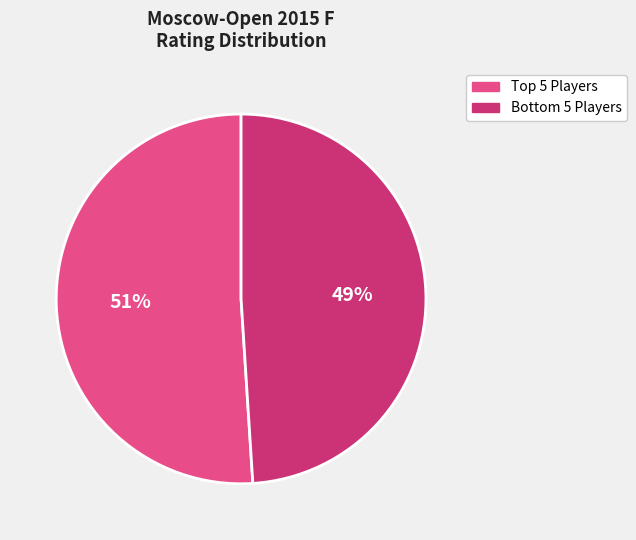

Rank the categories by value from highest to lowest.

Top 5 Players, Bottom 5 Players